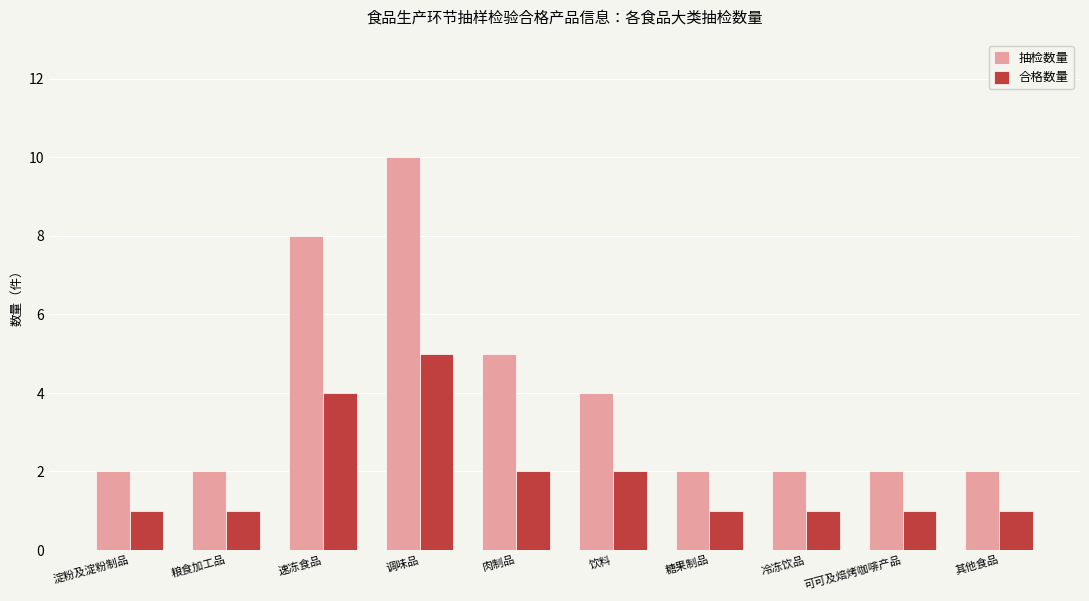

How many 合格数量 values are between 1 and 2?

8